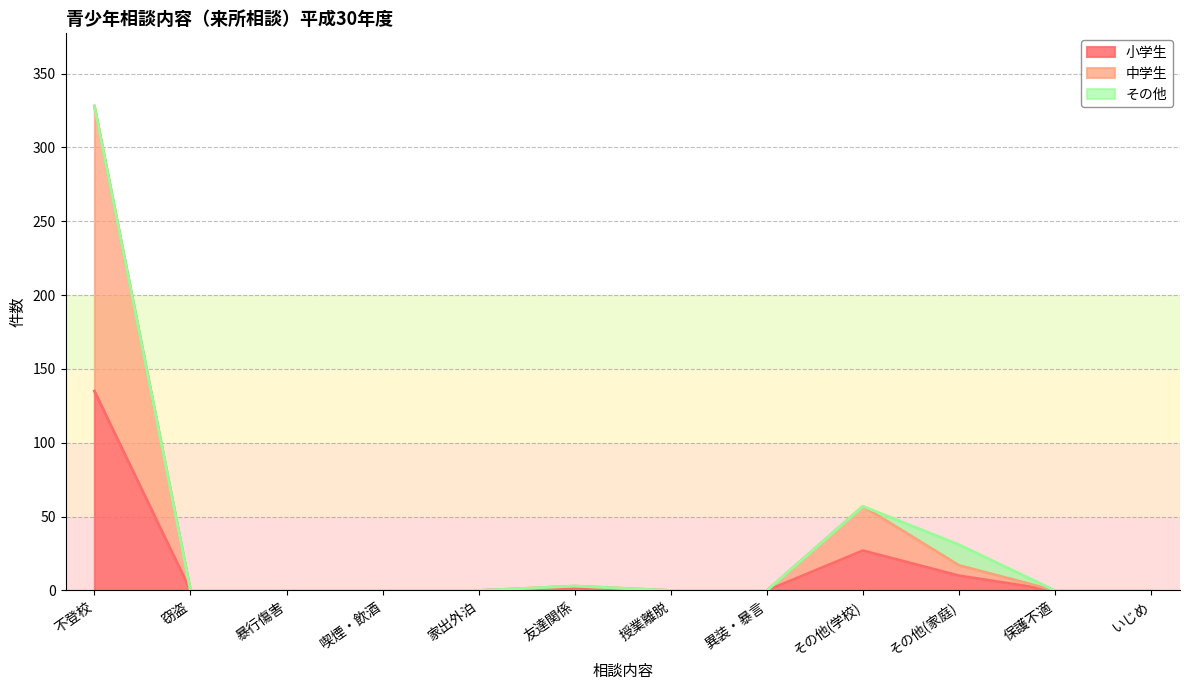

True or false: 中学生 and 小学生 cross at least once.

False